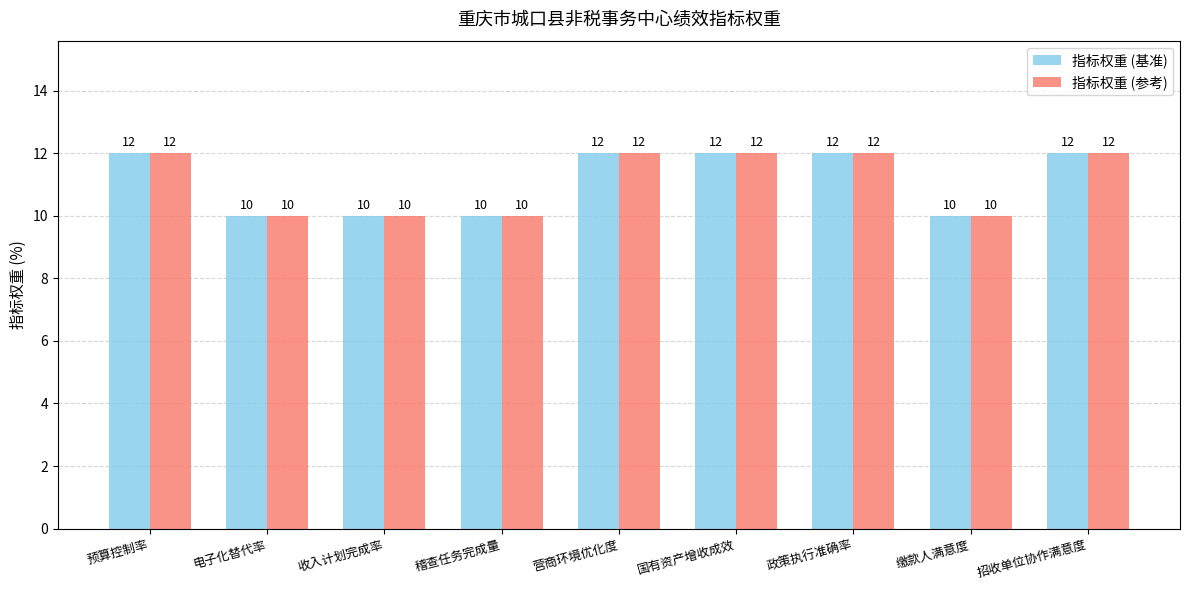

What is the minimum value shown in the chart?

10